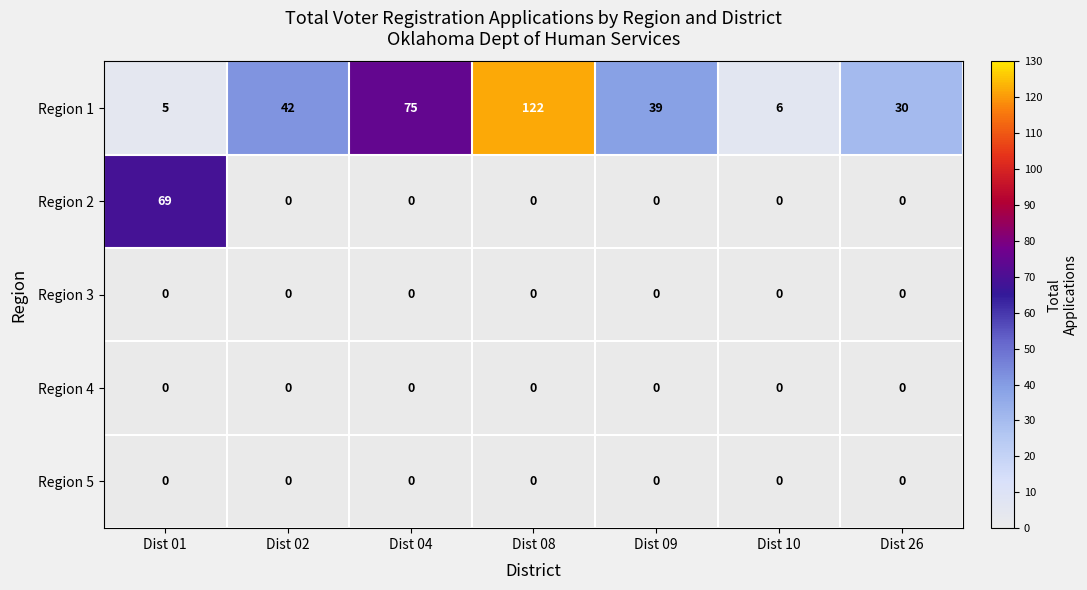

Which series has the widest spread of values?

Region 1